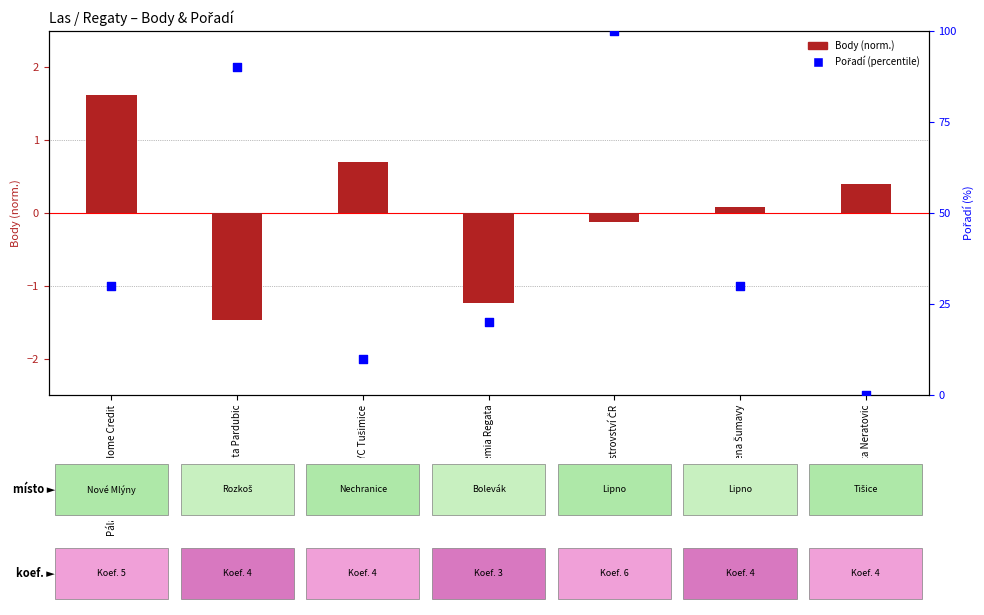

What are all the series names shown in the legend?

Body (norm.), Pořadí (percentile)